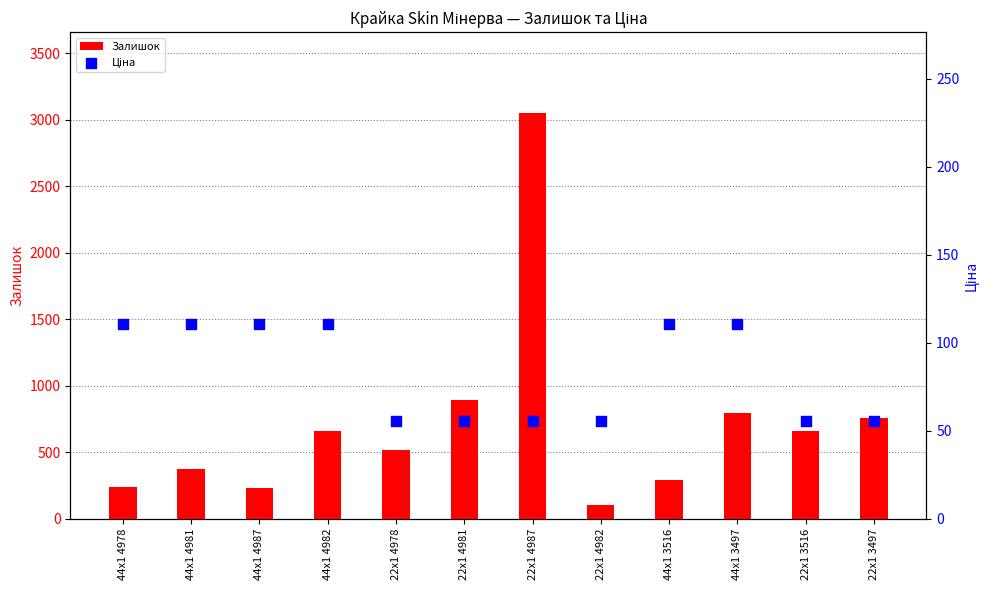

At which category is the sum across all series the highest?

22x1 4987